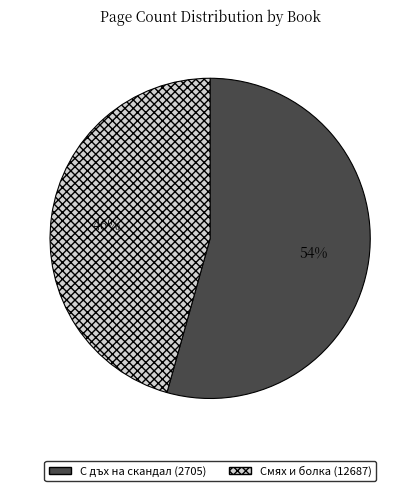

To the nearest percent, what is the average slice percentage?

50%